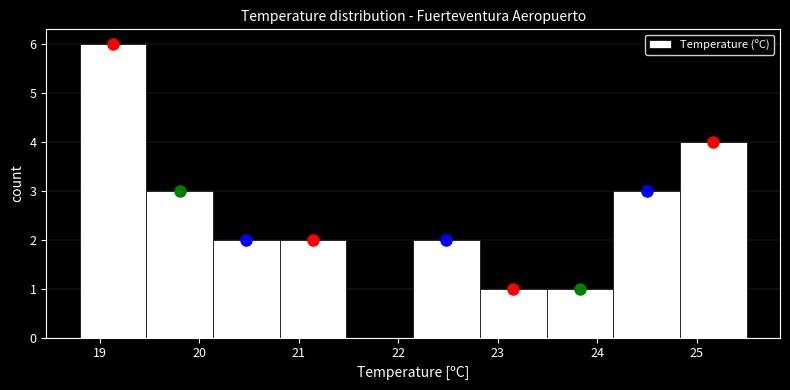

Reading left to right, list every bar in this chart as the range it spans on the x-axis followed by its height. Neither the bar edges nor the heights are printed on the chart, so give them approximately, as read against the axes.

18.80 to 19.47: 6
19.47 to 20.14: 3
20.14 to 20.81: 2
20.81 to 21.48: 2
21.48 to 22.15: 0
22.15 to 22.82: 2
22.82 to 23.49: 1
23.49 to 24.16: 1
24.16 to 24.83: 3
24.83 to 25.50: 4